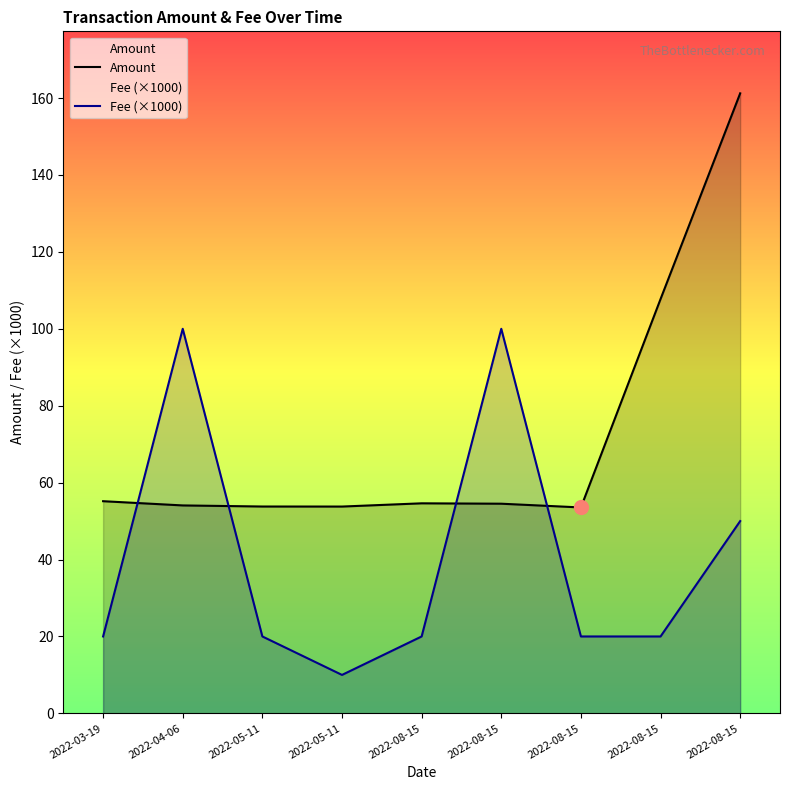

What is the sum of the Fee (×1000) values at 2022-05-11 and 2022-04-06?

120.0